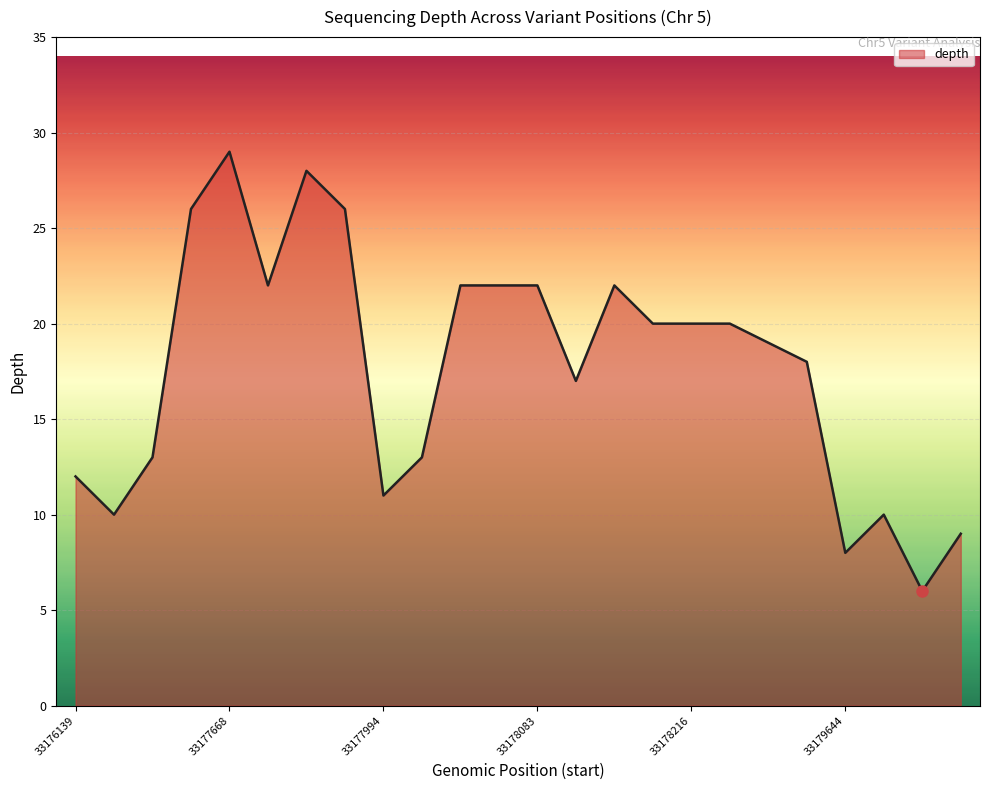

What is the smallest value displayed?

6